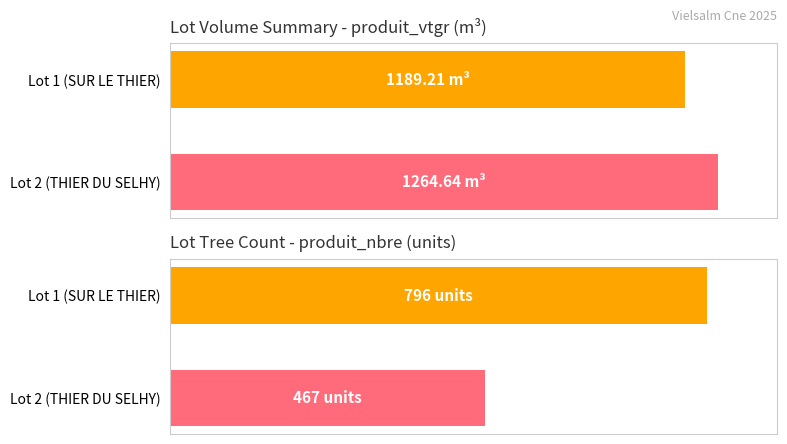

Reading left to right, extract all data points from this chart.

produit_vtgr: 1189.2	1264.6
produit_nbre: 796.0	467.0